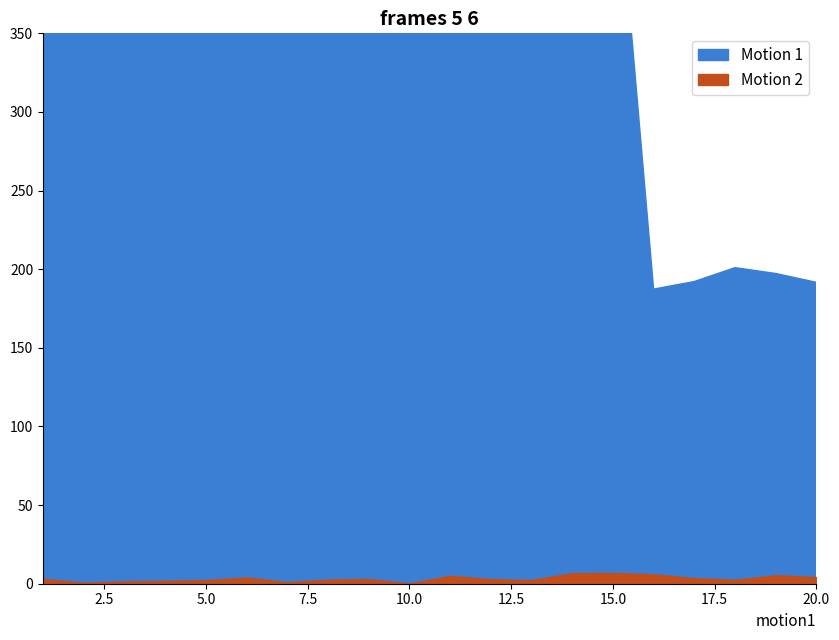

Between 1 and 9, which series saw the biggest shift?

Motion 1